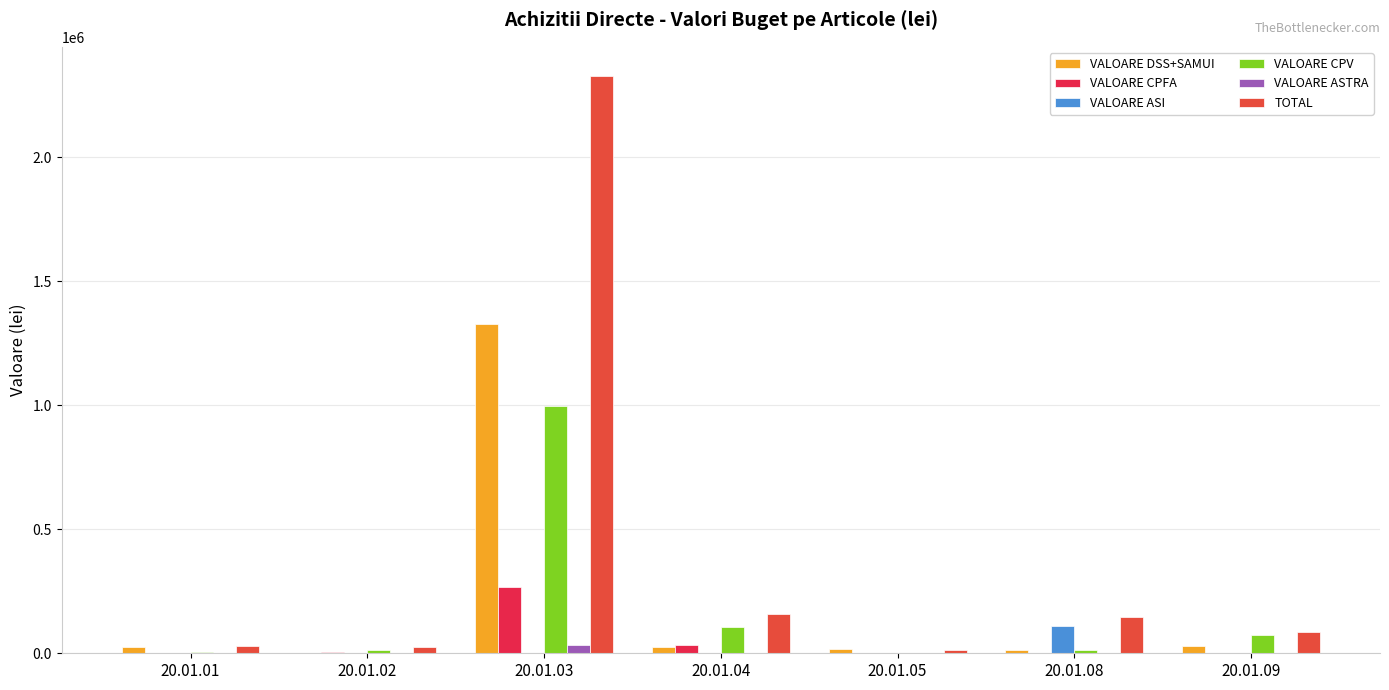

Where is VALOARE CPFA nearest to the value 134500?

20.01.04